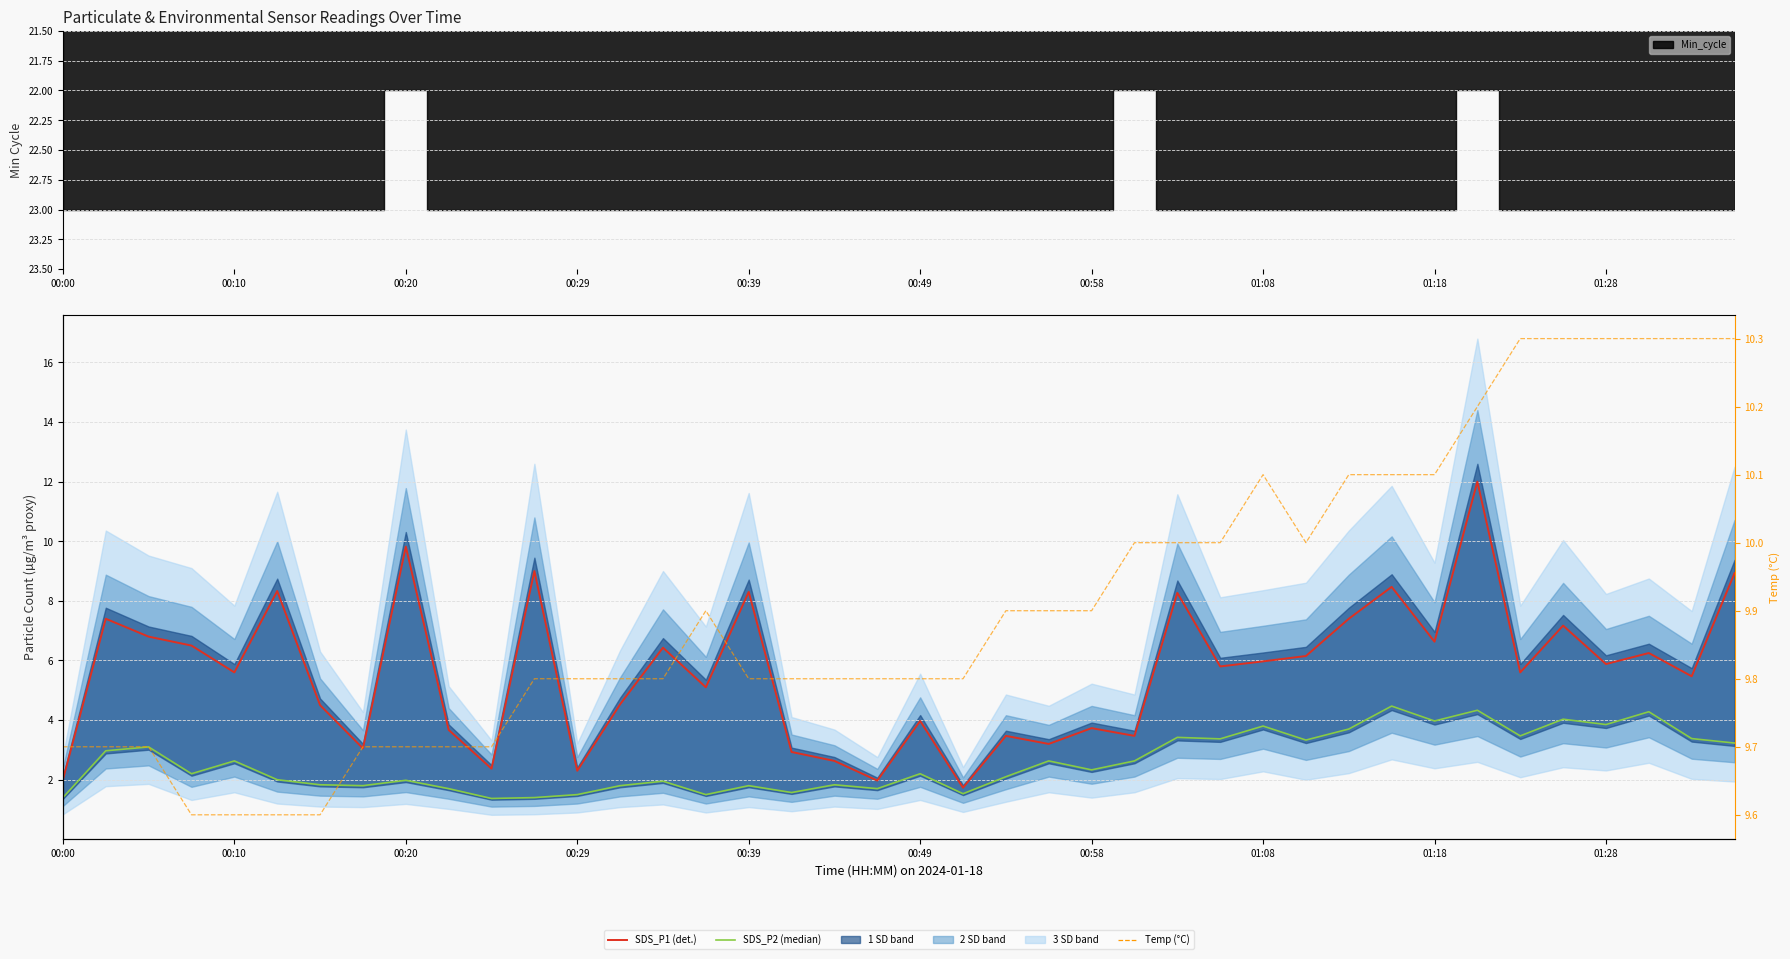

Rank the series at 18 from highest to lowest value.

Temp (°C), SDS_P1 (det.), SDS_P2 (median)